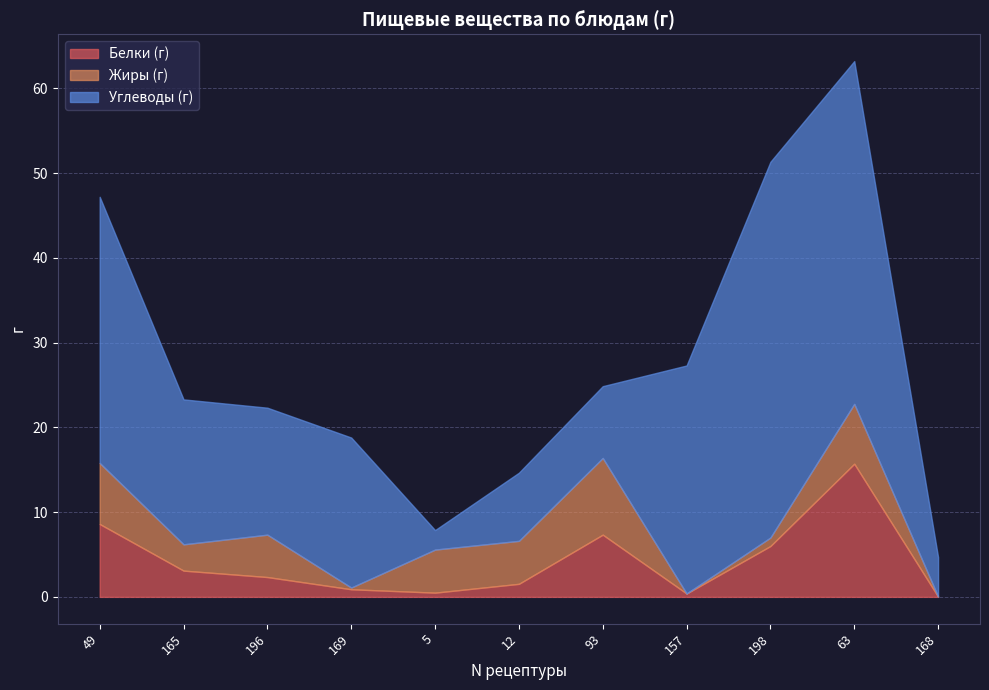

What is the difference between the Белки (г) values at 63 and 5?

15.2